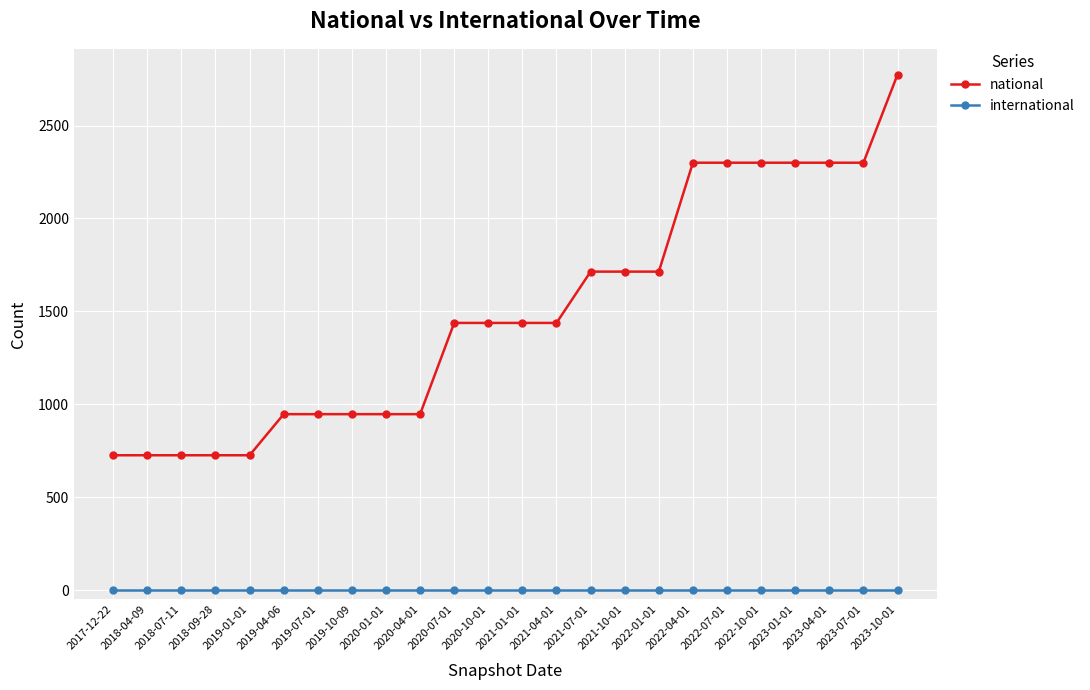

What is the difference between the highest and lowest values at 2020-04-01?

947